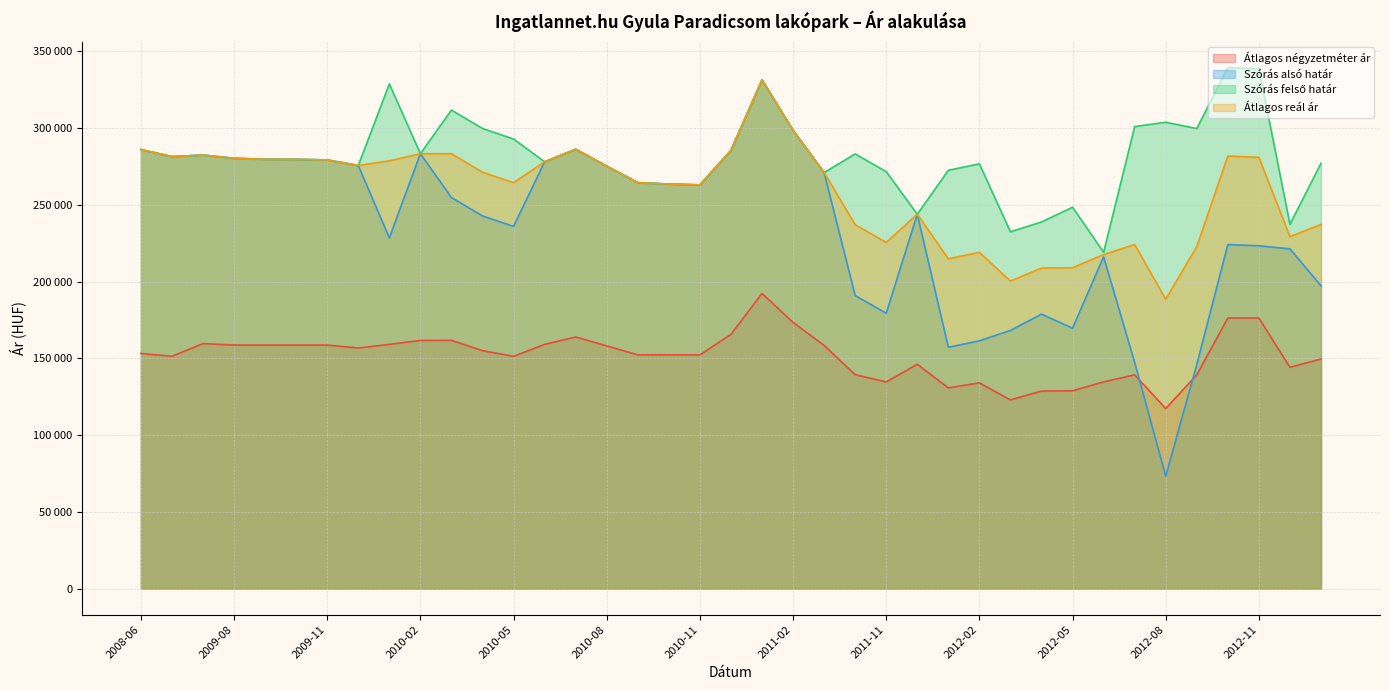

List the series in order of their peak value, highest first.

Szórás felső határ, Szórás alsó határ, Átlagos reál ár, Átlagos négyzetméter ár